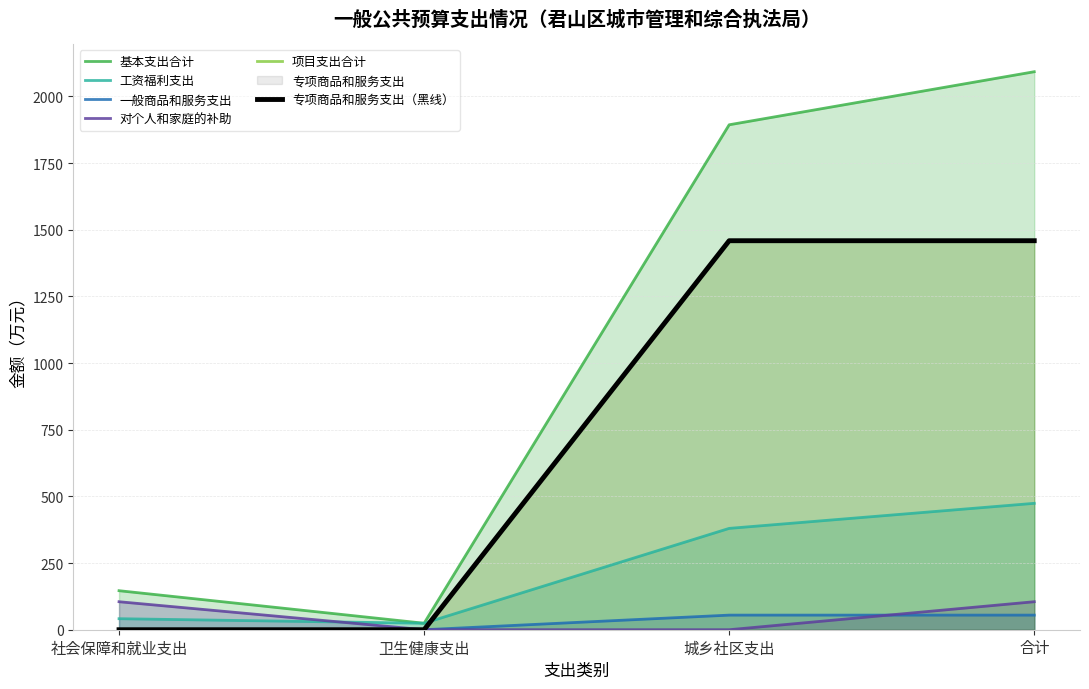

True or false: 项目支出合计 and 工资福利支出 intersect in this chart.

True